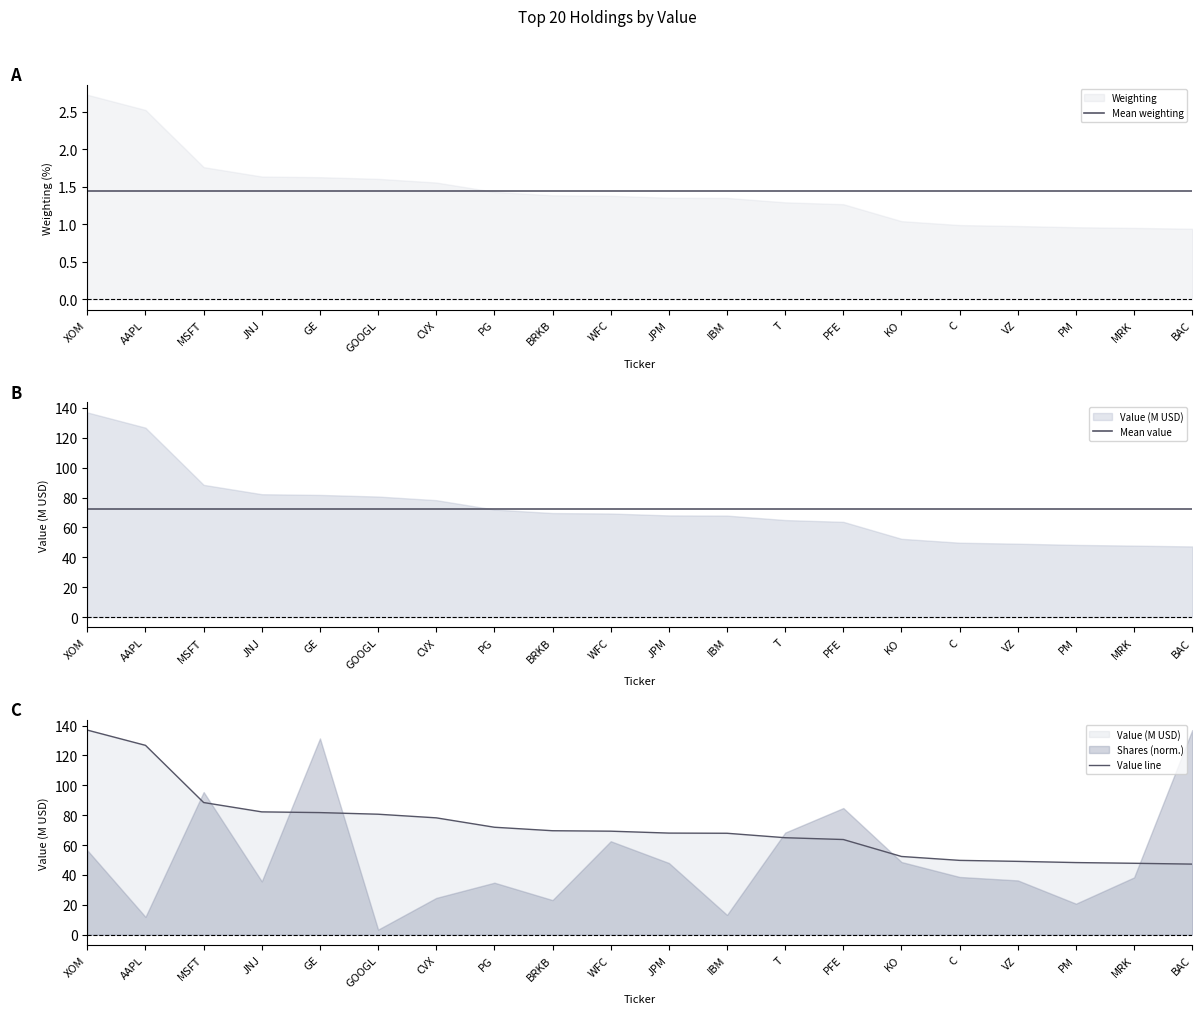

What is the label of the 16th point from the left?

C